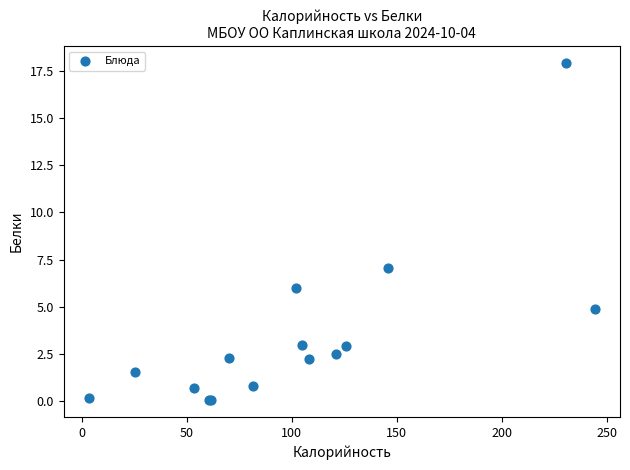

What Y value in the scatter plot is closest to 8?

7.0